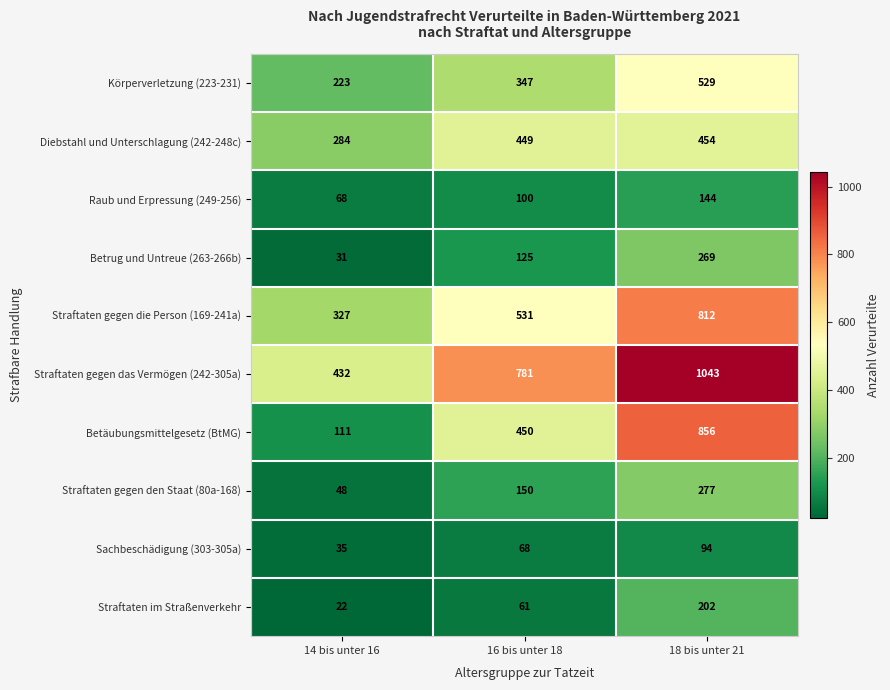

Rank the series by their maximum value, from highest to lowest.

Straftaten gegen das Vermögen (242-305a), Betäubungsmittelgesetz (BtMG), Straftaten gegen die Person (169-241a), Körperverletzung (223-231), Diebstahl und Unterschlagung (242-248c), Straftaten gegen den Staat (80a-168), Betrug und Untreue (263-266b), Straftaten im Straßenverkehr, Raub und Erpressung (249-256), Sachbeschädigung (303-305a)